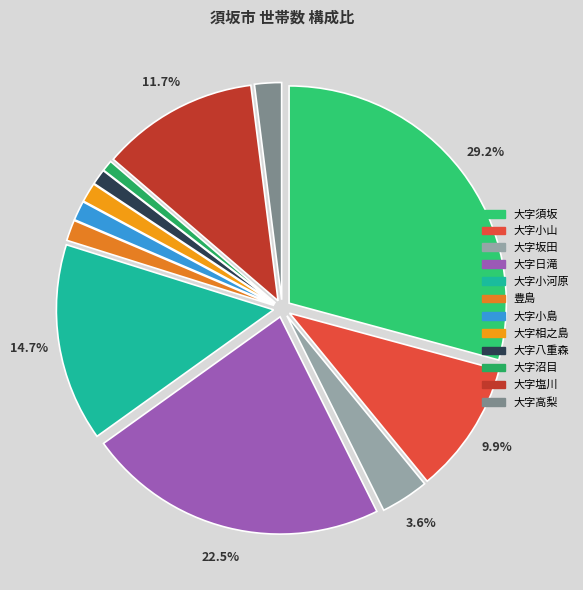

Combined, do 大字小河原 and 大字塩川 account for over 50%?

No